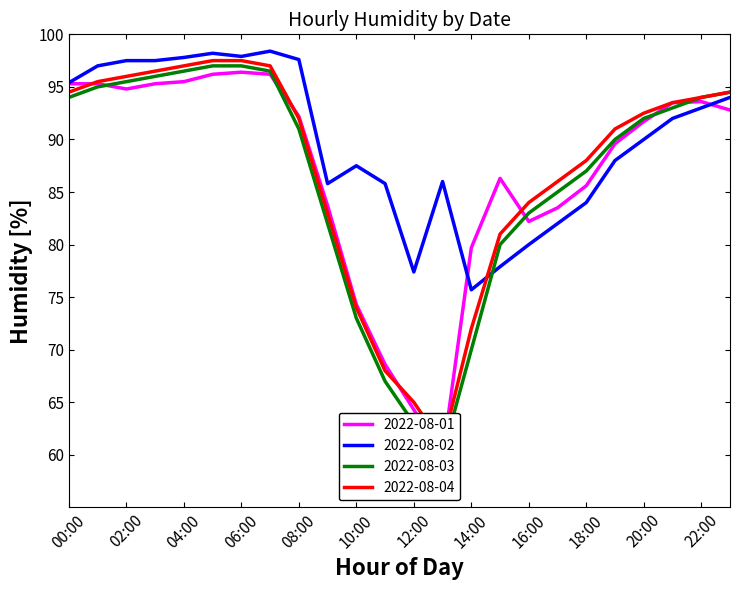

Which series has the largest range (max minus min)?

2022-08-03